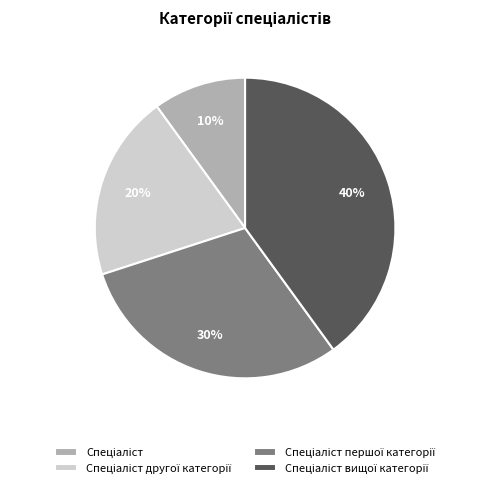

Does any single category account for the majority?

No